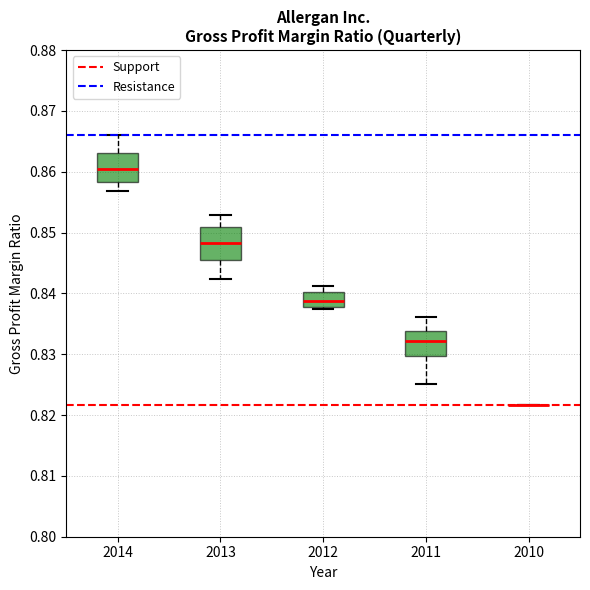

Reading left to right, transcribe this box plot: for each box, give where its median line is, the range the box spans, and where its two whiskers end, as read against the y-axis. The values are not printed on the chart, so give them approximately, as read against the axis.

2014: median 0.861, box 0.858 to 0.863, whiskers 0.857 to 0.866
2013: median 0.848, box 0.845 to 0.851, whiskers 0.842 to 0.853
2012: median 0.839, box 0.838 to 0.840, whiskers 0.837 to 0.841
2011: median 0.832, box 0.830 to 0.834, whiskers 0.825 to 0.836
2010: box collapsed to a line at 0.822, whiskers 0.822 to 0.822